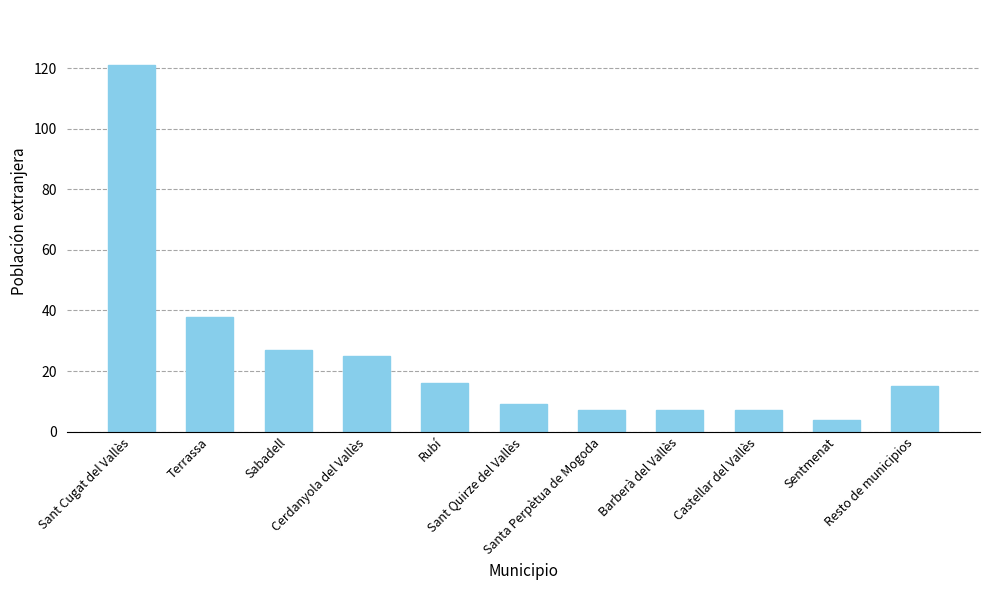

What is the difference between the maximum and second lowest values?

114